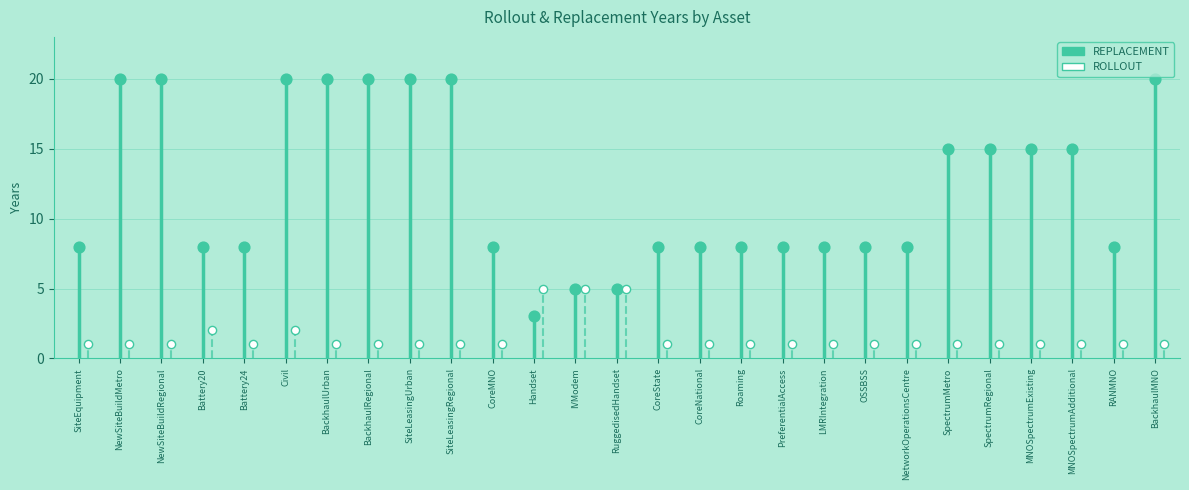

Which series has the largest Y range (max minus min)?

REPLACEMENT